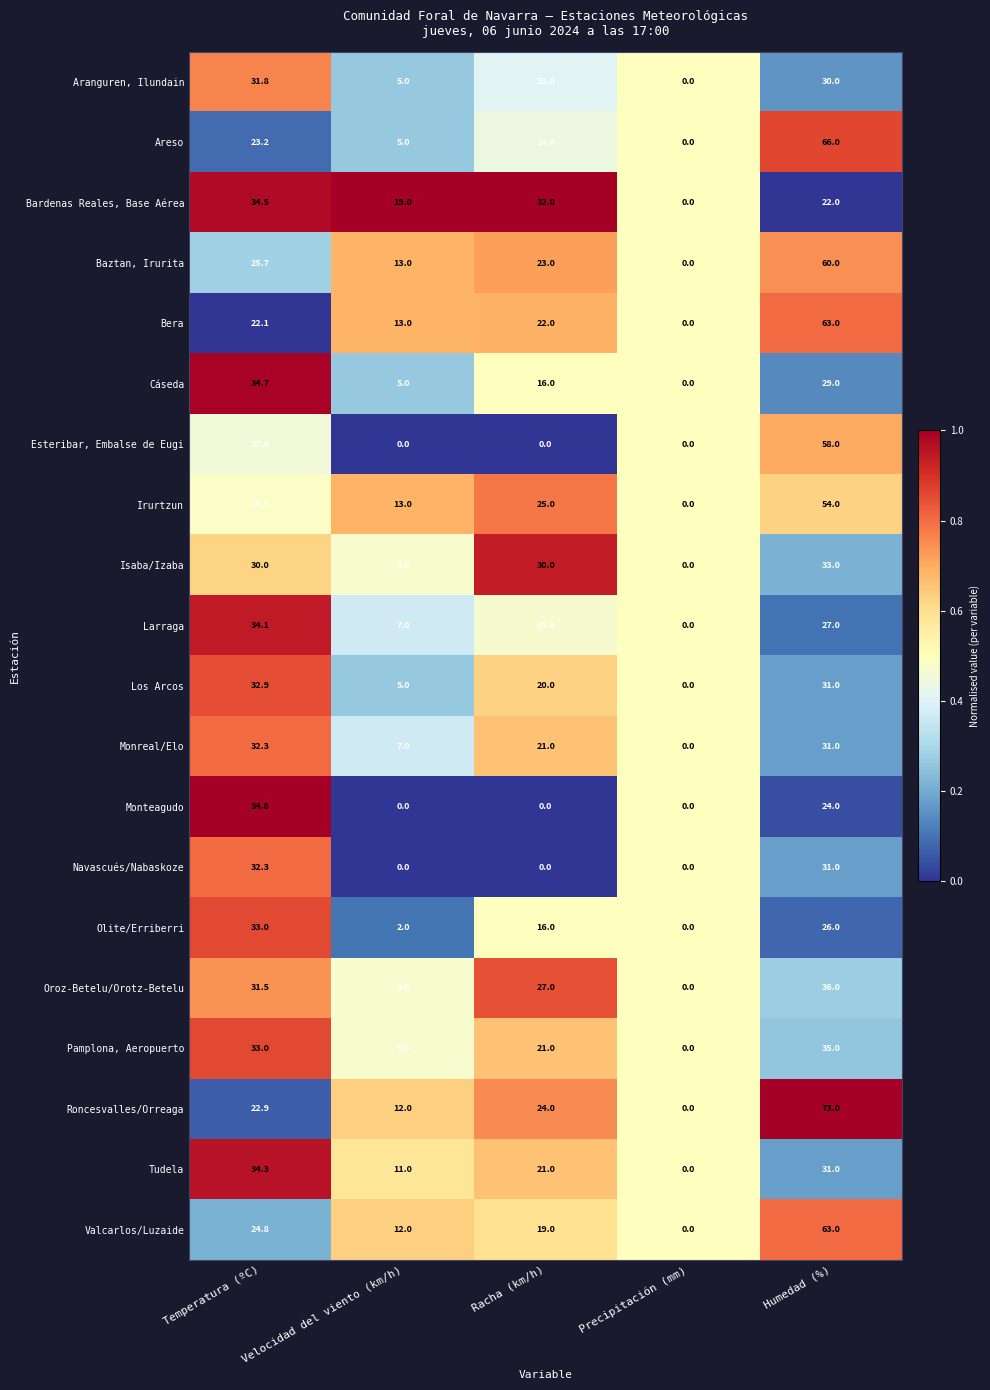

Where does the Pamplona, Aeropuerto series first go above 21?

Temperatura (ºC)